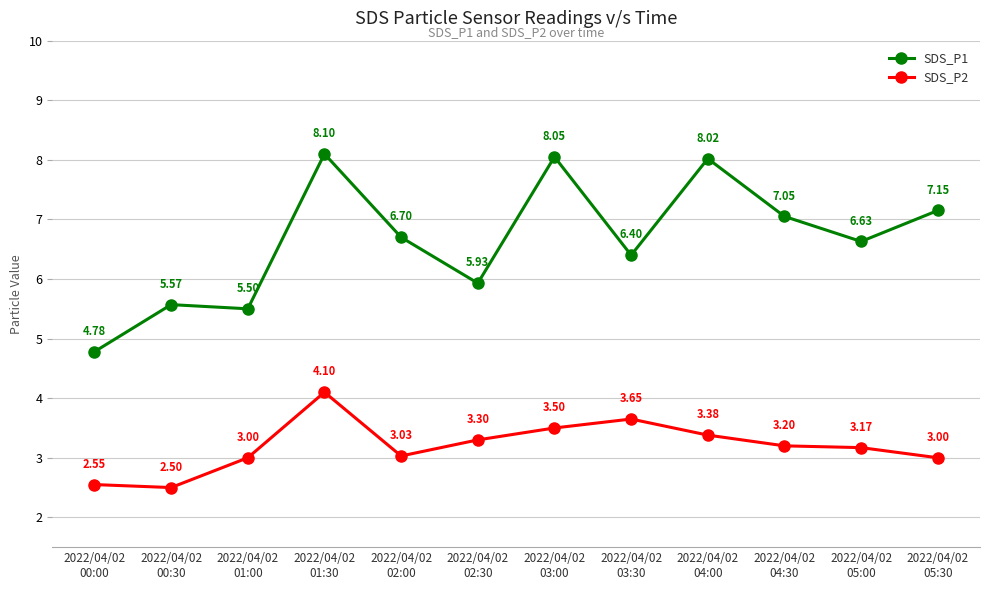

List the series in order of their overall mean, highest first.

SDS_P1, SDS_P2